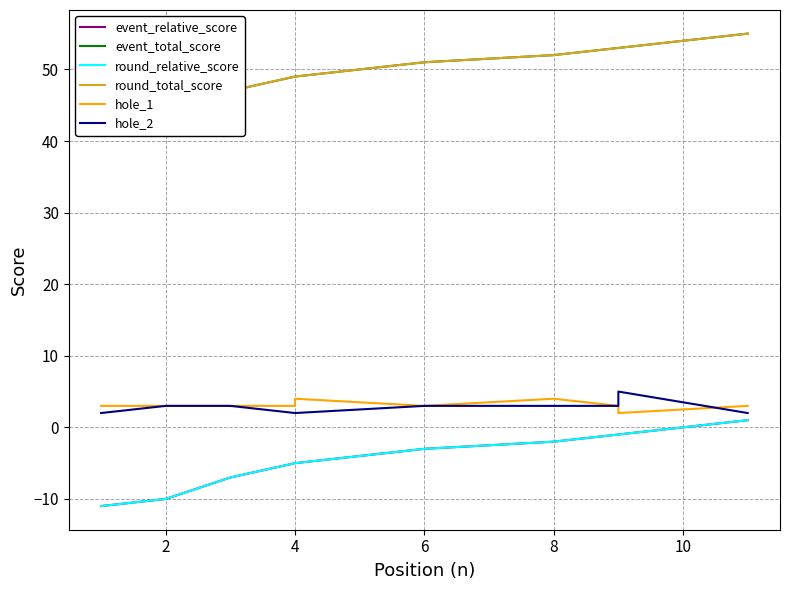

How many data points in round_total_score are less than 51?

5